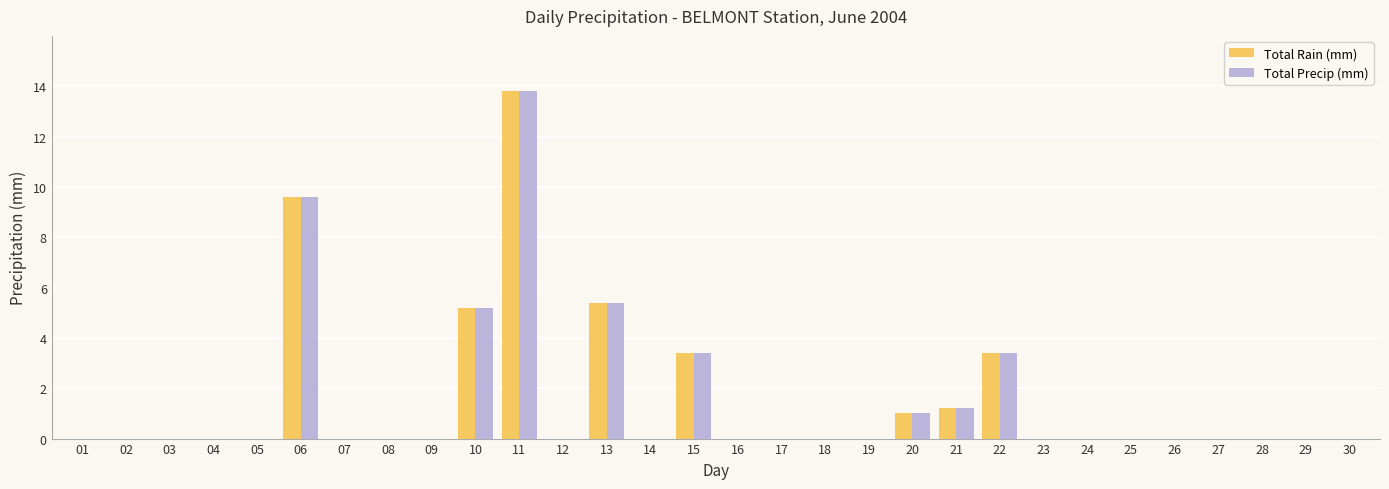

At which category is the sum across all series the highest?

11